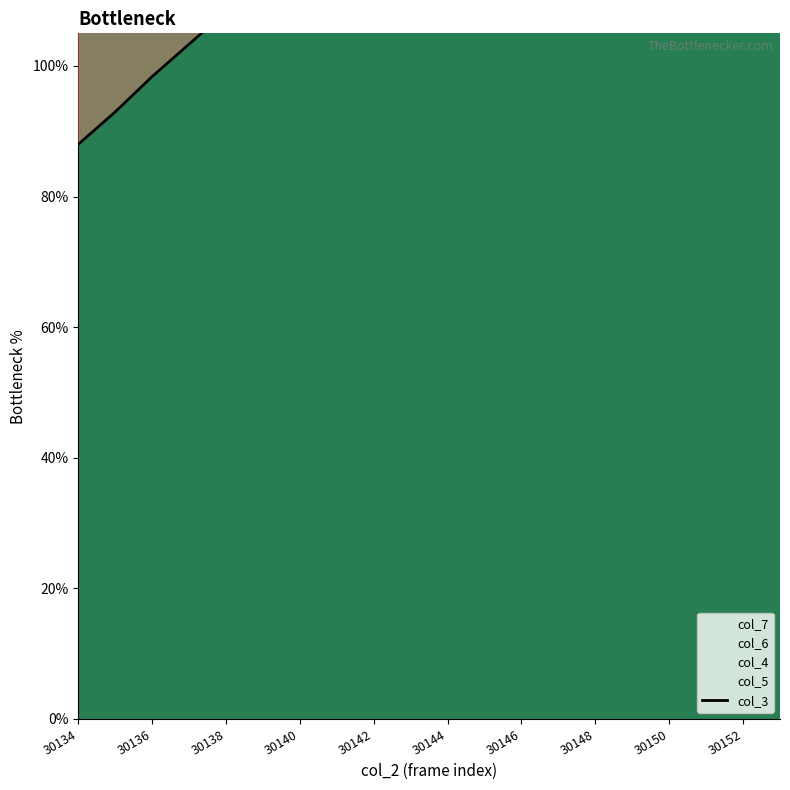

What is the smallest value displayed?

88.0